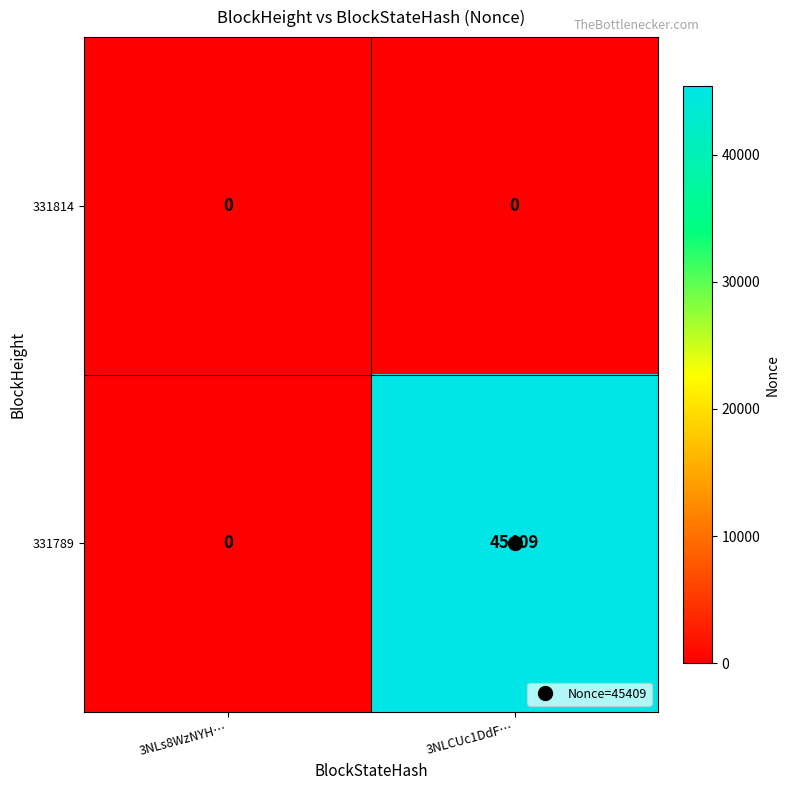

List the series in order of their peak value, highest first.

331789, 331814